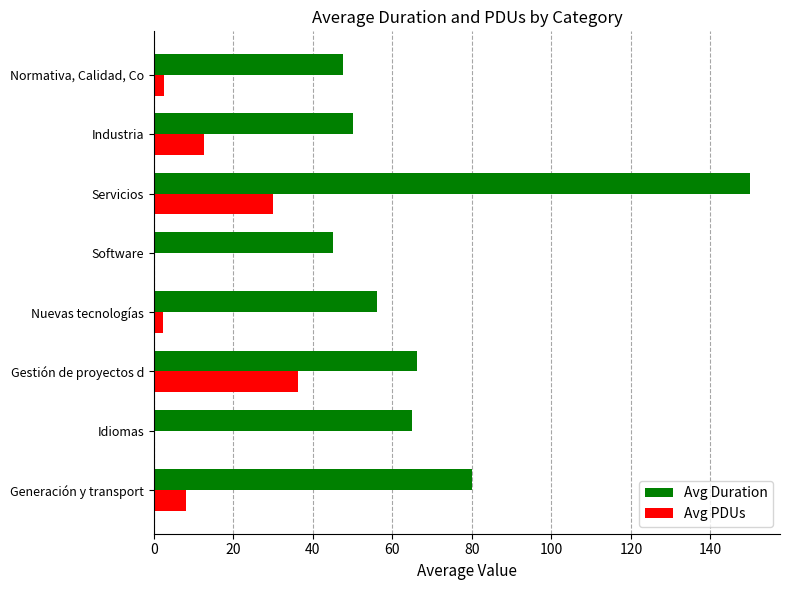

What is the sum of all Avg Duration values?

560.0